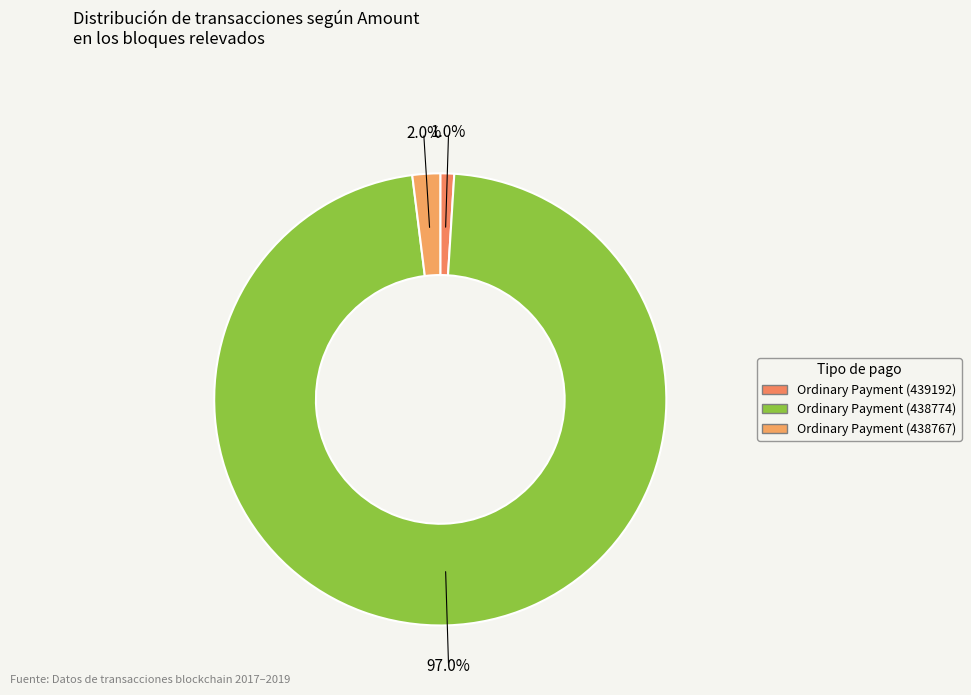

Which slice is the largest?

Ordinary Payment (438774)